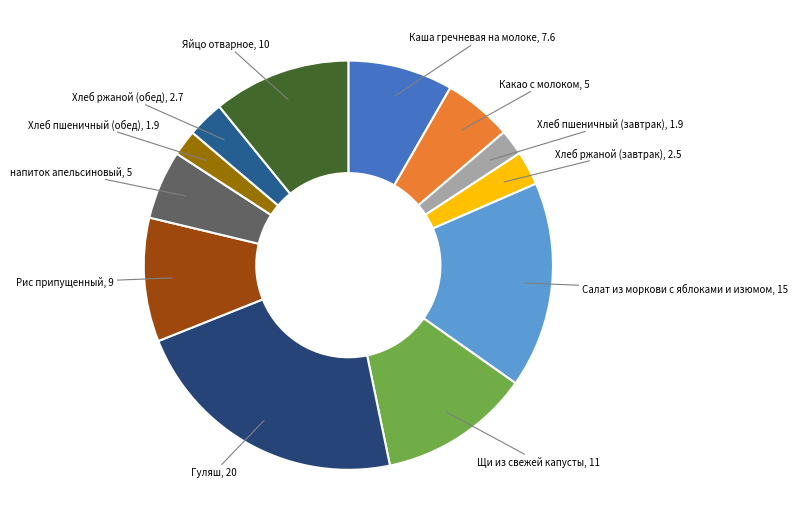

Do Хлеб пшеничный (завтрак) and Хлеб ржаной (завтрак) together represent more than half of the pie?

No